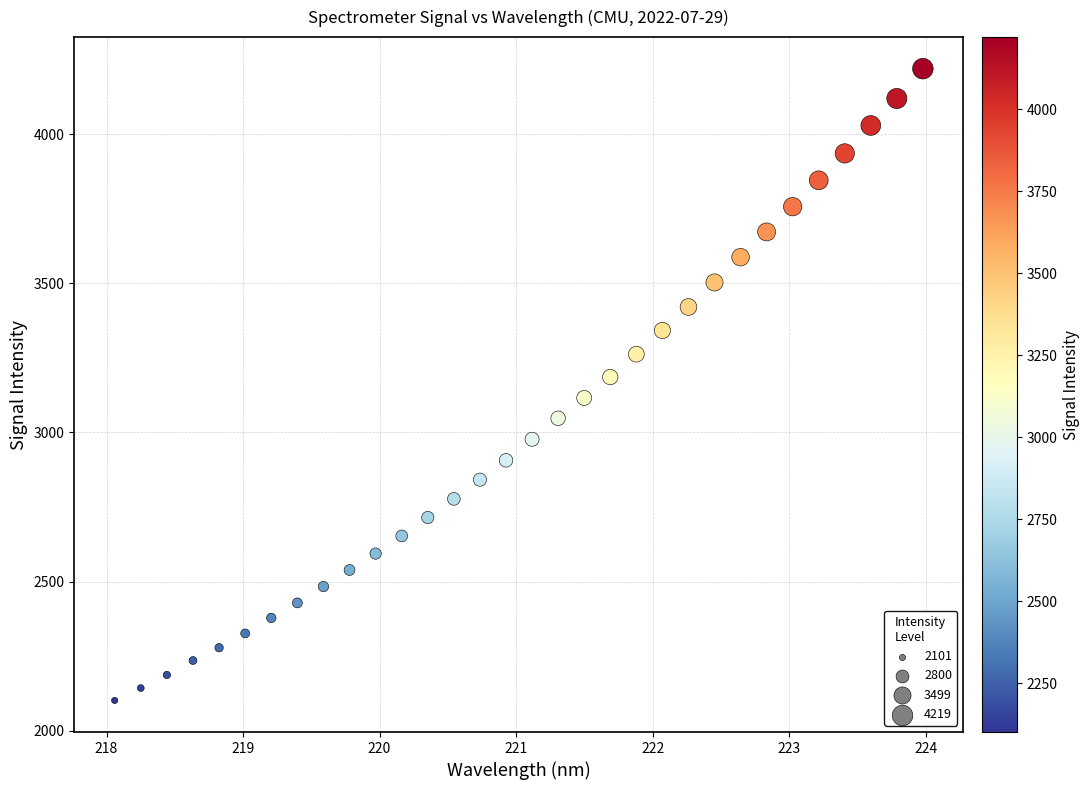

What is the range of Y values (max minus min)?

2117.8